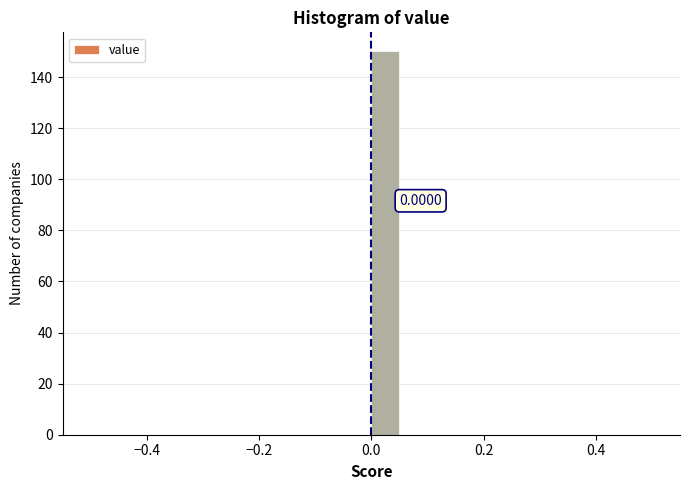

Around what value on the x-axis is the tallest bar? Give the approximate position of its centre, as read against the axis.

0.02